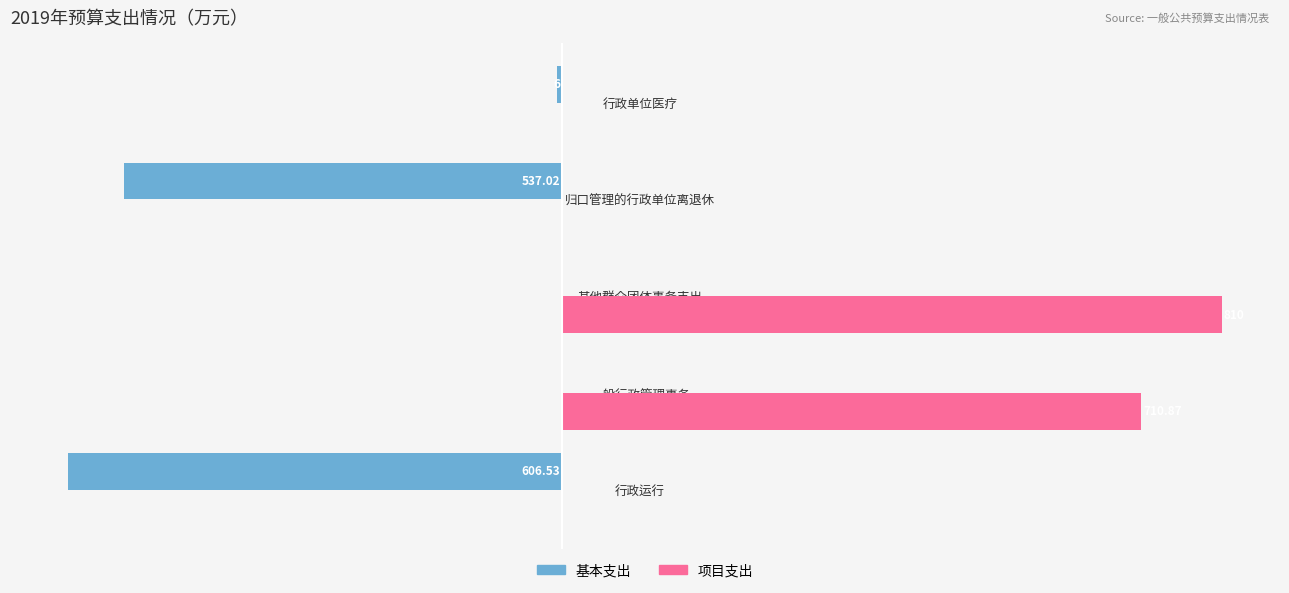

How many categories are shown in the chart?

5